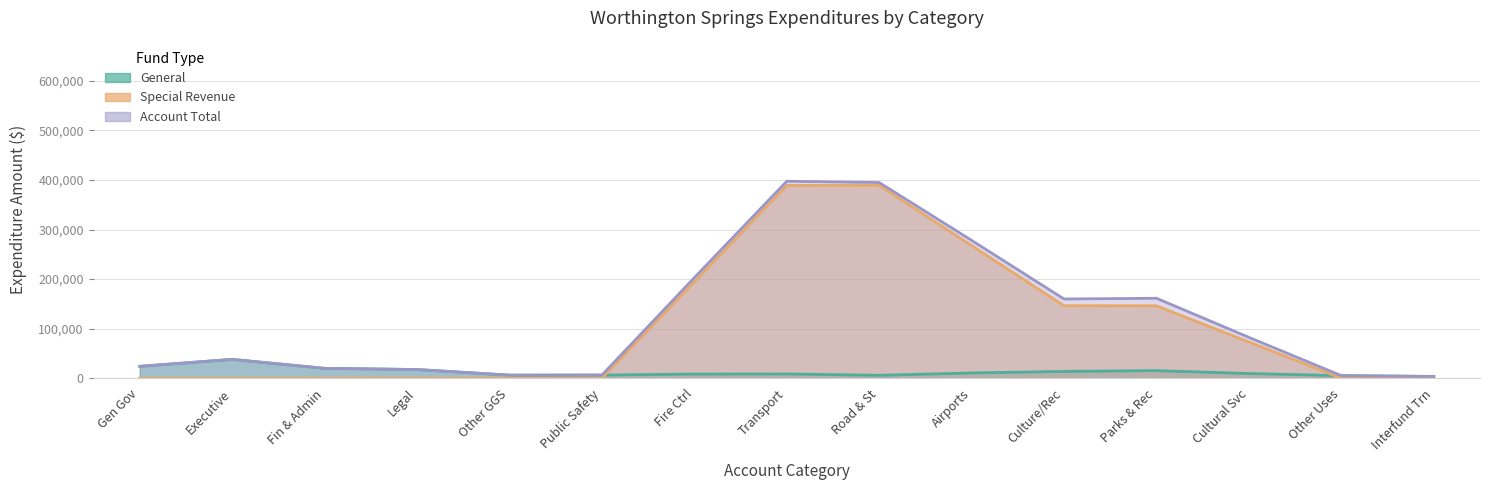

True or false: Account Total has more than 2 points higher than both neighbors.

True